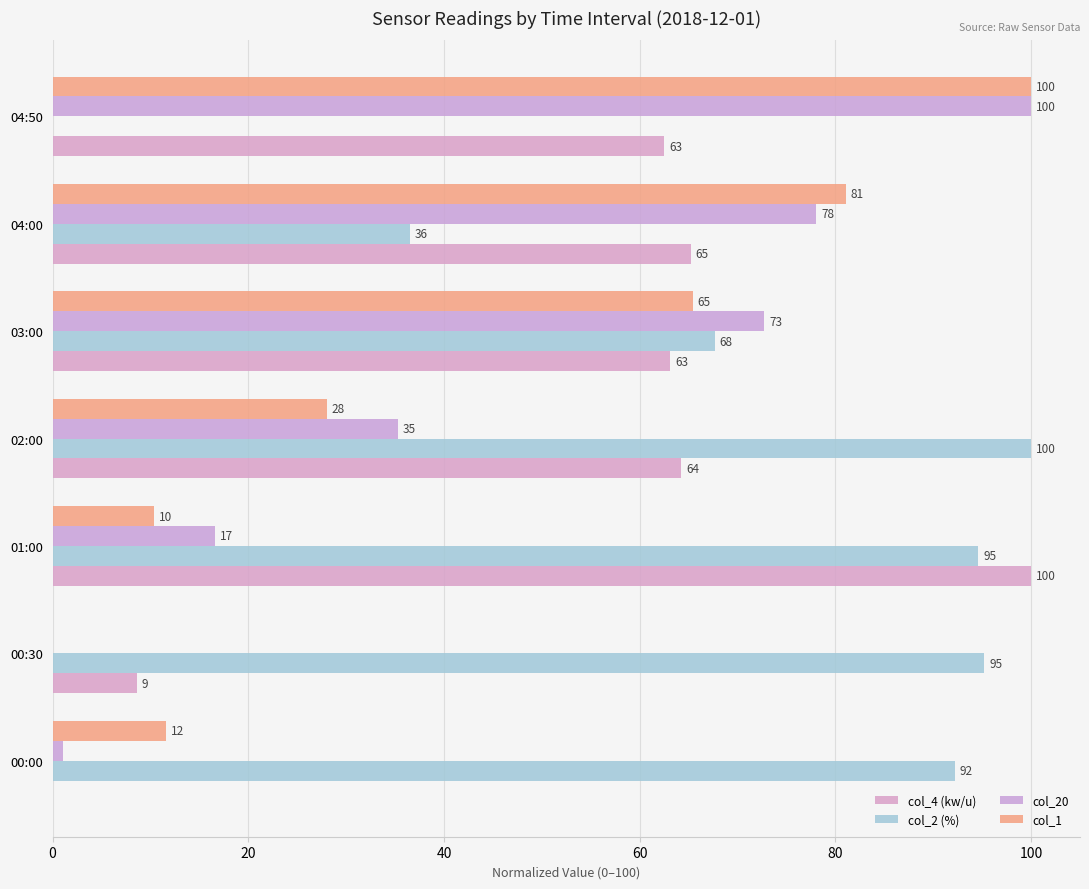

At which category is the sum across all series the highest?

03:00